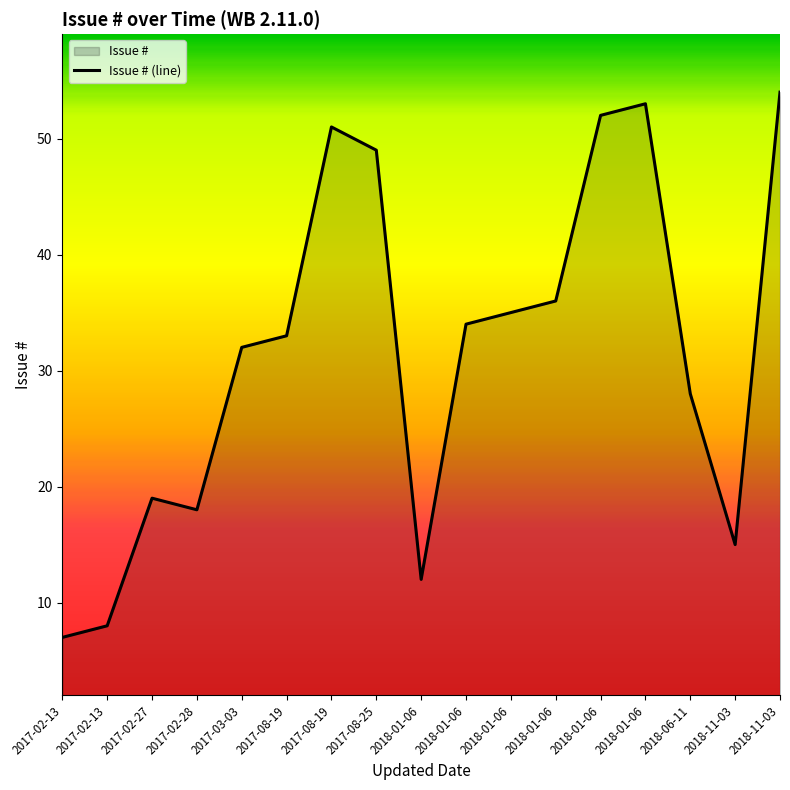

What is the change in value from 2017-08-25 to 2018-11-03?

-34